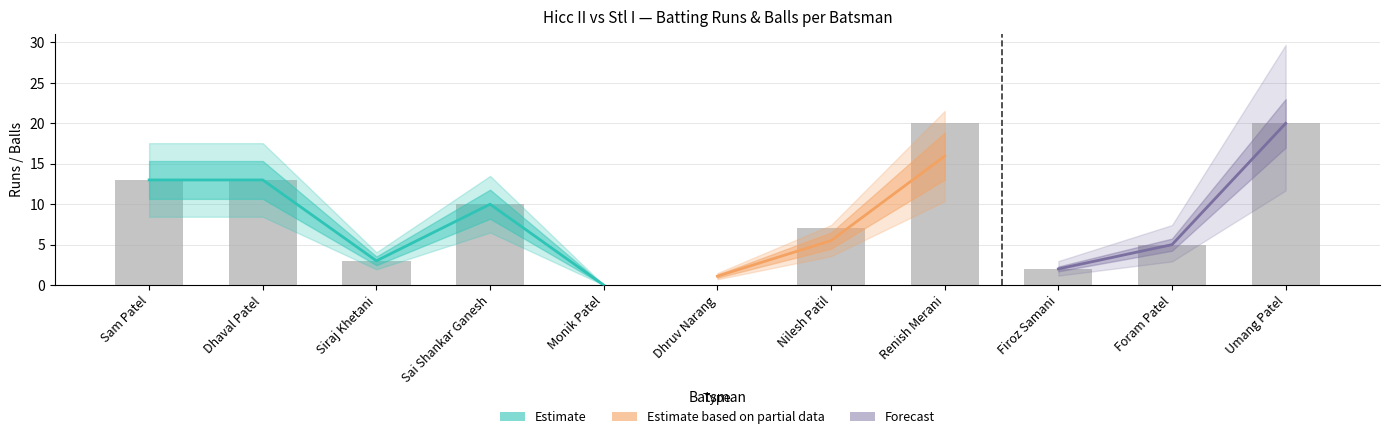

What is the change in value from Sam Patel to Nilesh Patil?

-6